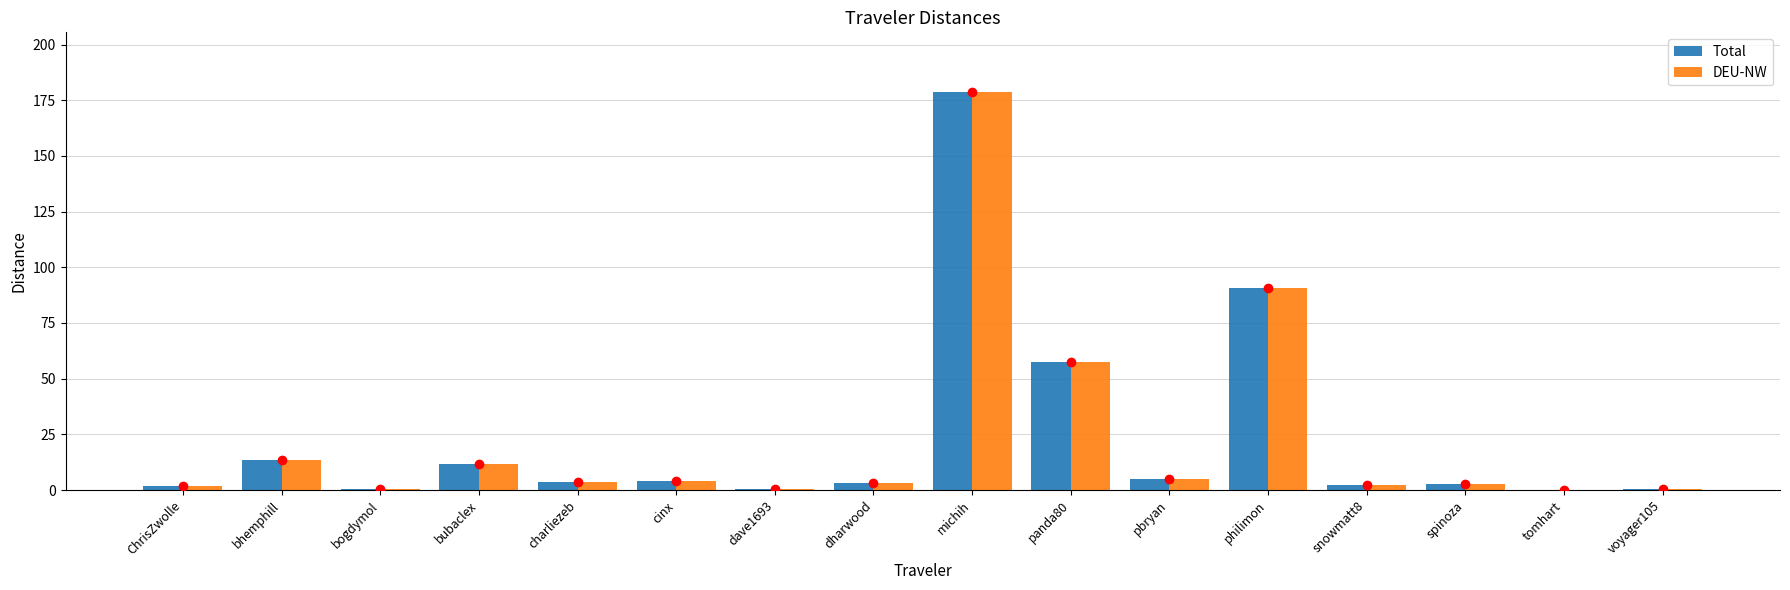

At which category is the sum across all series the highest?

michih